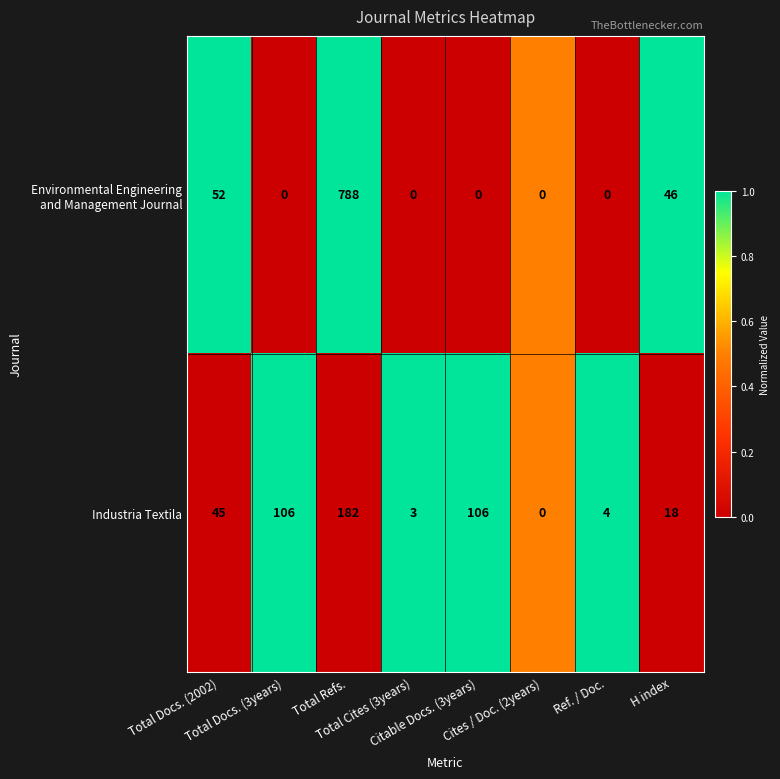

What is the highest value of the Industria Textila series?

182